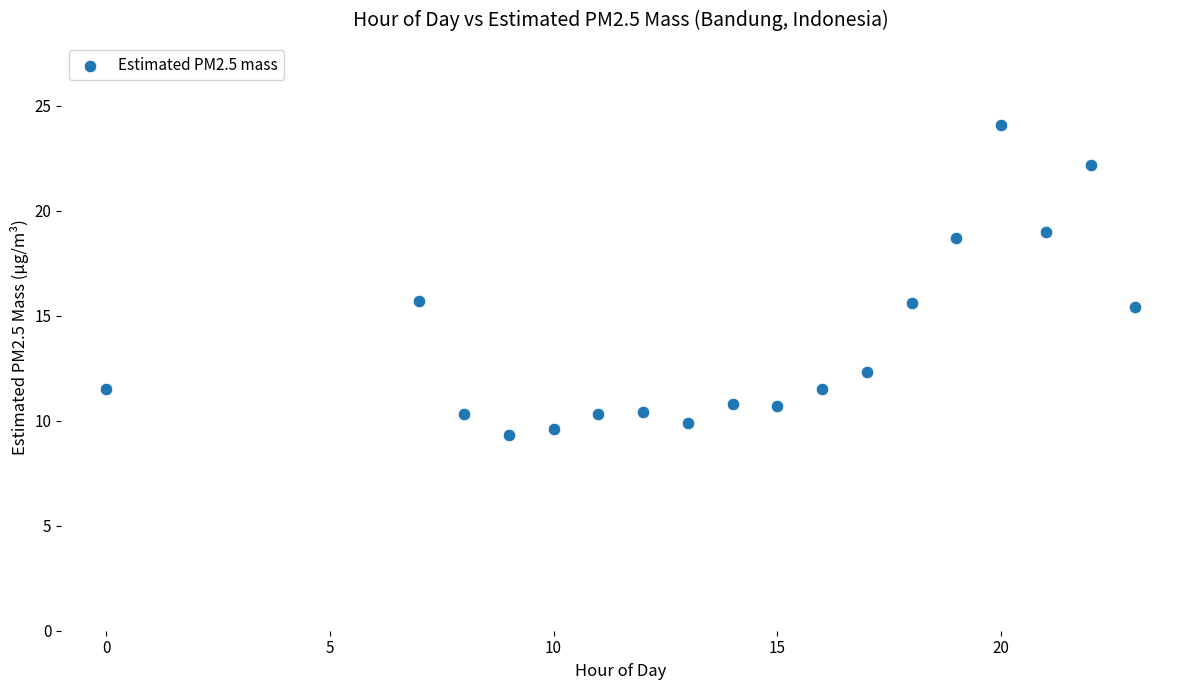

What is the range of Y values (max minus min)?

14.8